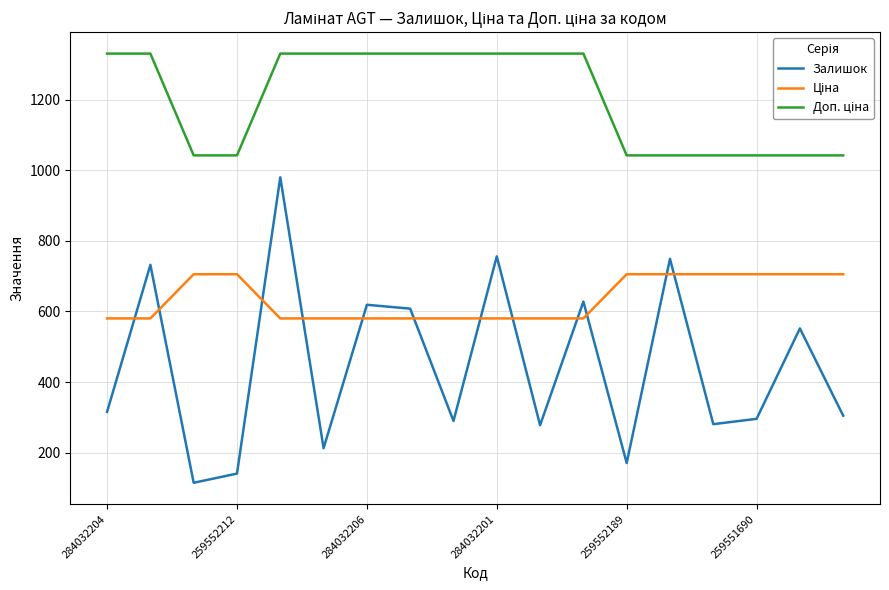

Which series has the widest spread of values?

Залишок